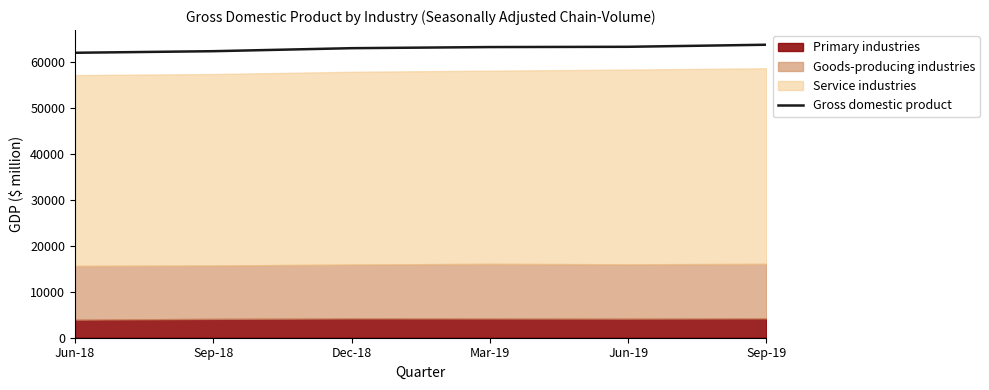

At which label is the value closest to 62961?

Dec-18